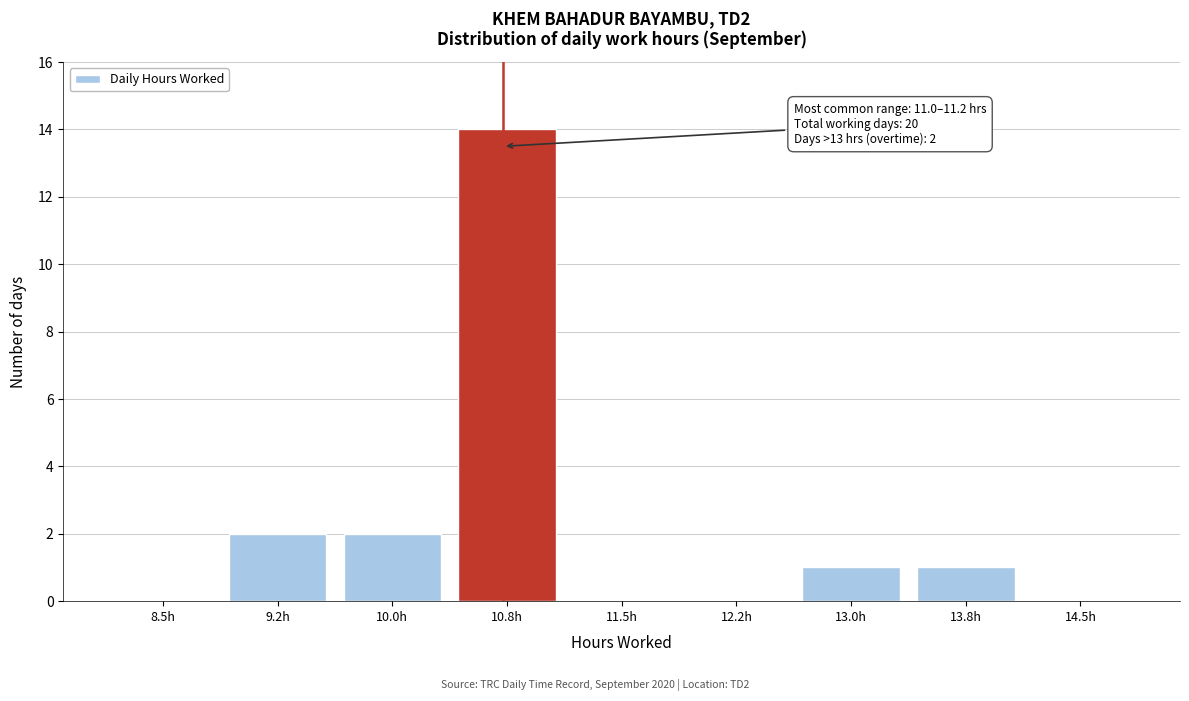

Reading right to left, list all the values displayed in this chart.

14.5h=0	13.8h=1	13.0h=1	12.2h=0	11.5h=0	10.8h=14	10.0h=2	9.2h=2	8.5h=0